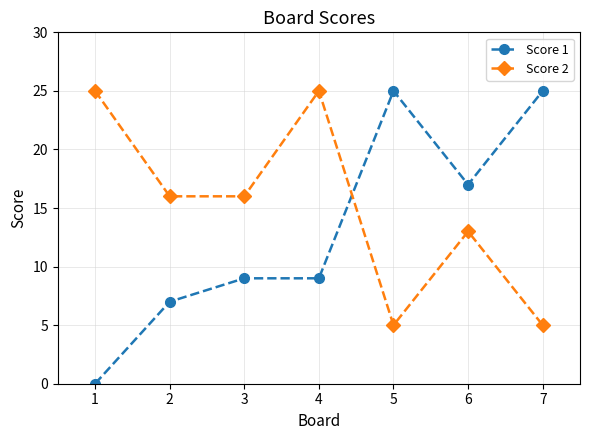

What is the maximum value shown in the chart?

25